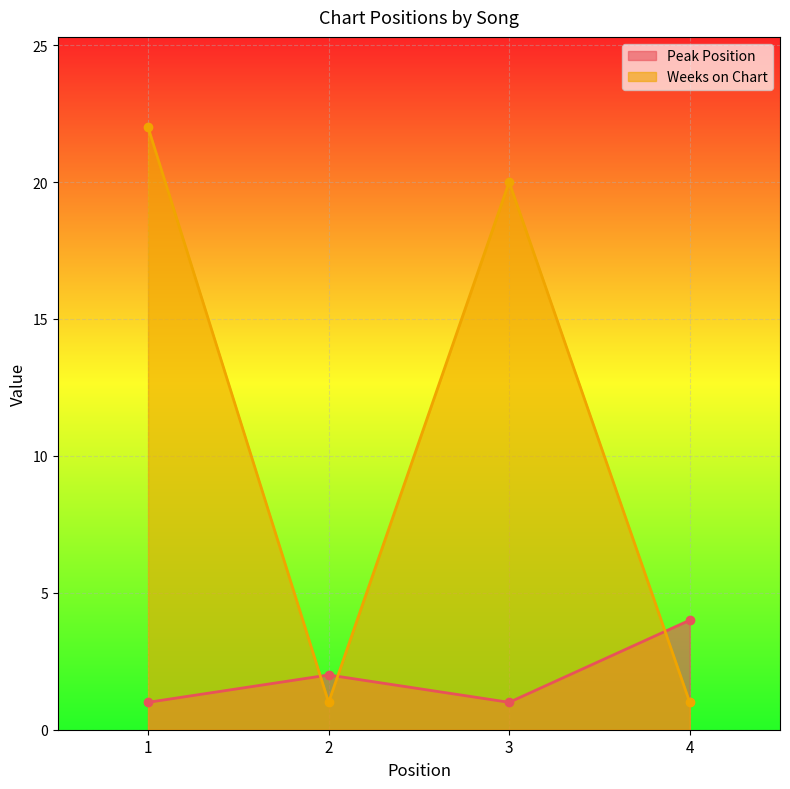

Rank the series by their average value, from highest to lowest.

Weeks on Chart, Peak Position